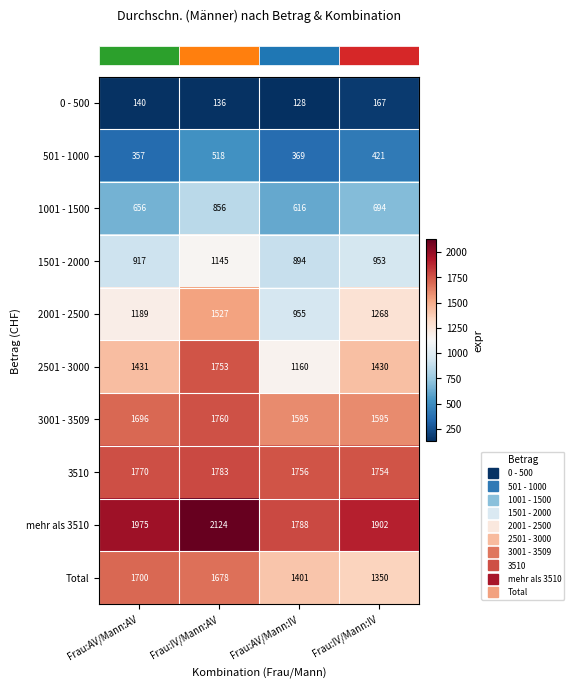

Count the 1001 - 1500 values in the range 656 to 856.

3